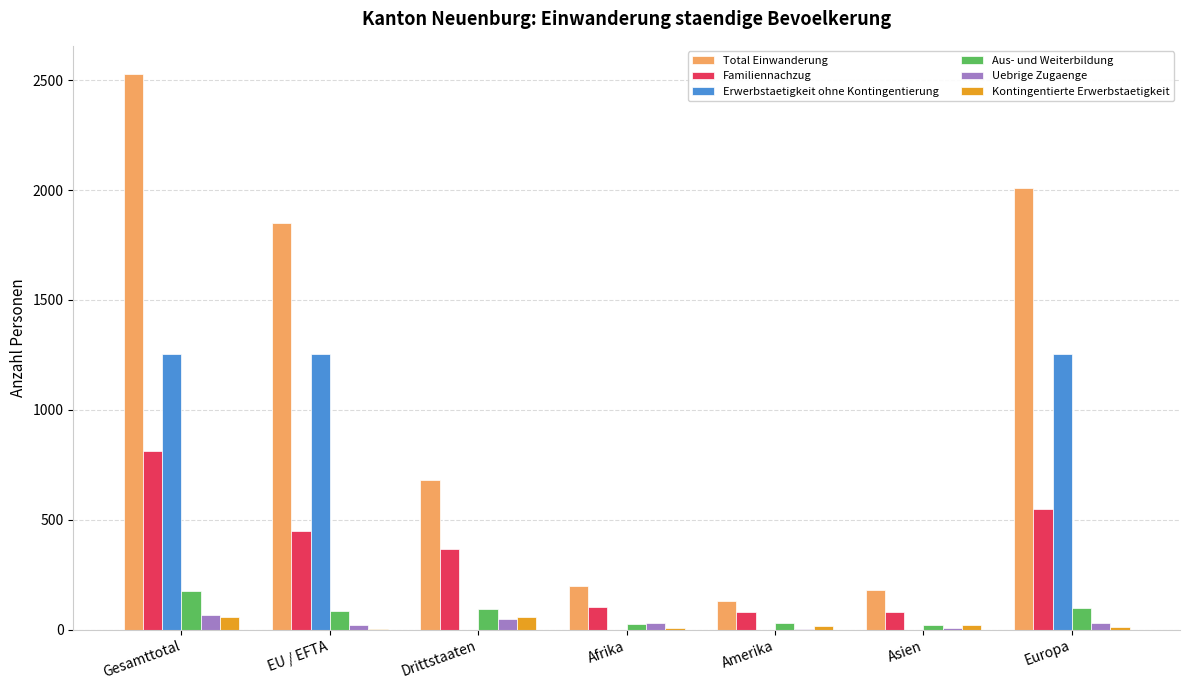

Are the bars grouped side by side (vs. stacked)?

Yes